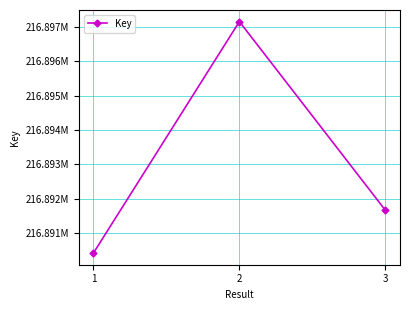

List the labels in order of value, smallest first.

1, 3, 2